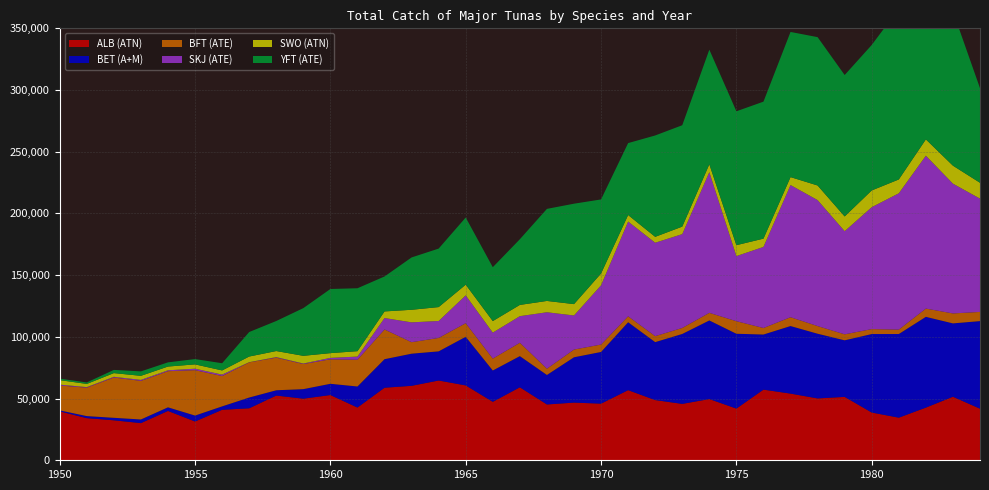

Reading left to right, what are all the values shown in this chart?

ALB (ATN): 39623	34149	32397	30117	39979	31424	40900	42122	52448	49912	52868	42730	58786	60340	64633	60657	47363	59141	45220	46730	45895	56820	48780	45699	49605	41888	57235	54031	50121	51372	38690	34531	42672	51490	41800
BET (A+M): 808	1651	2018	2951	2932	4808	2779	8720	4290	7732	9112	17060	23131	26038	23631	39393	25385	25252	23911	36735	41879	55029	46971	56661	63702	60627	44668	54735	52431	45830	63596	67773	73556	59434	70977
BFT (ATE): 20168	23020	32646	31275	29283	36783	24608	28470	26414	20337	19841	21656	24078	9313	10862	11045	9649	10818	5078	6253	6006	4811	4830	4862	6168	10180	5278	7152	6202	4855	4003	3580	6688	8058	7427
SKJ (ATE): 704	459	581	786	720	1192	1152	176	458	426	1171	2577	9272	16069	13749	22536	21042	21568	45730	27618	48009	76788	75706	76041	114010	52760	65712	107123	102082	83575	98804	110454	123880	105175	91813
SWO (ATN): 3646	2581	2993	3303	3034	3502	3358	4578	4904	6232	3828	4381	5342	10190	11258	8652	9349	9107	9172	9203	9578	5266	4766	6074	6362	8839	6696	6409	11827	11937	13558	11197	13215	14562	12832
YFT (ATE): 1200	1200	2600	3600	3400	4300	5834	19857	24336	38648	51978	50981	28323	42408	47402	54440	43651	53224	74591	81370	59999	58295	82138	82150	92857	108489	111002	117623	120199	114595	117871	138327	139000	125101	76657